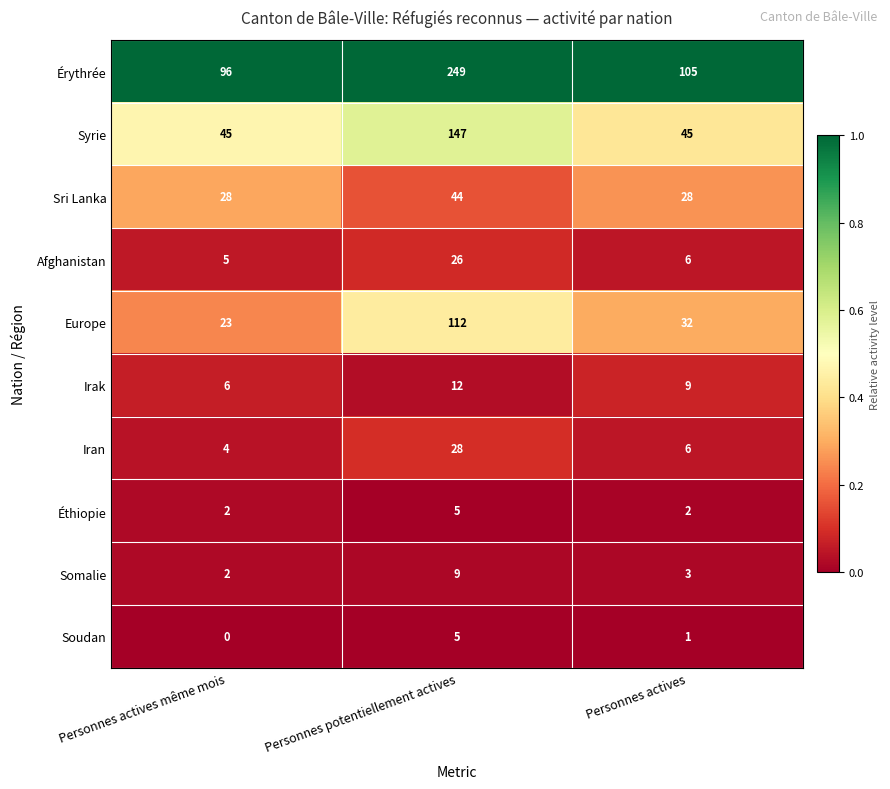

What is the maximum value for Afghanistan?

26